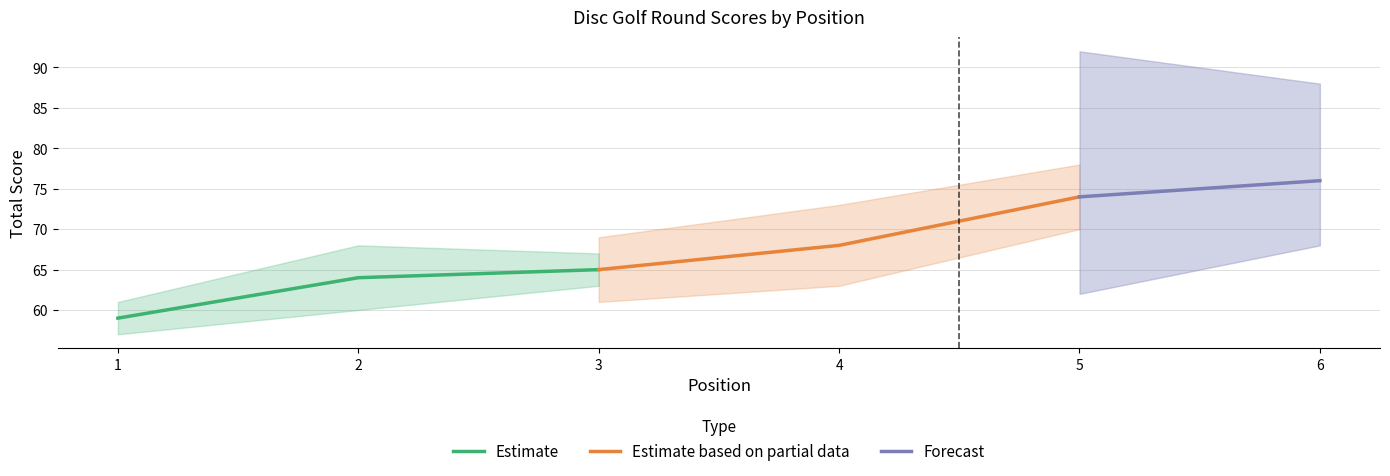

At which label does Estimate reach its peak?

3